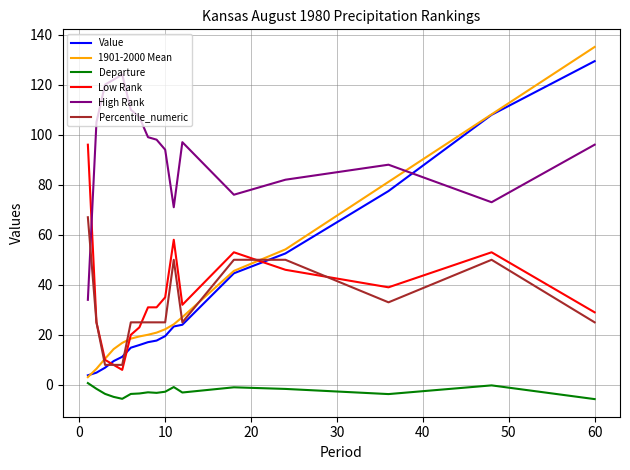

Which series has the largest total across all categories?

High Rank